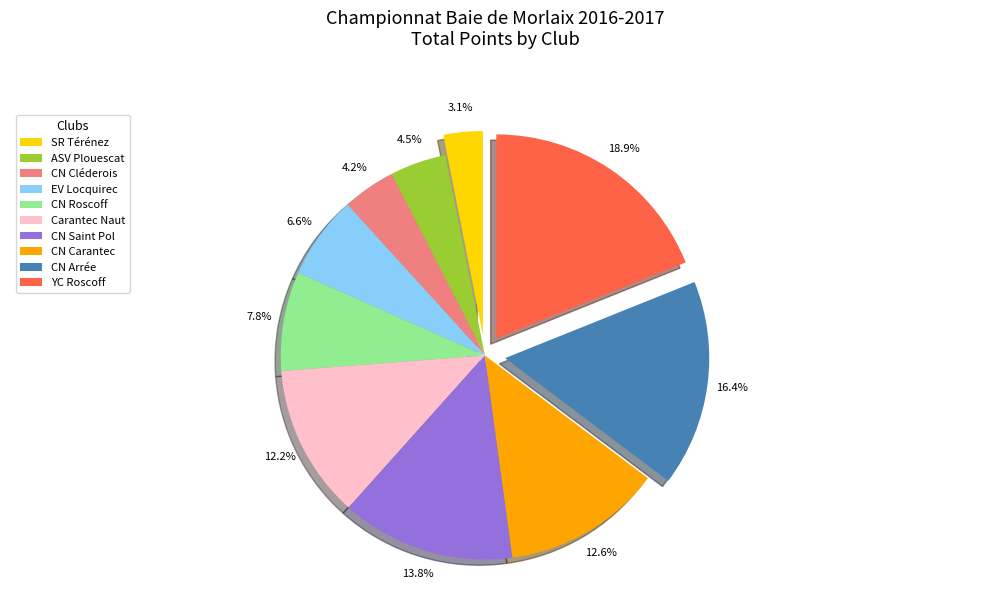

Which category has the biggest portion of the pie?

YC Roscoff